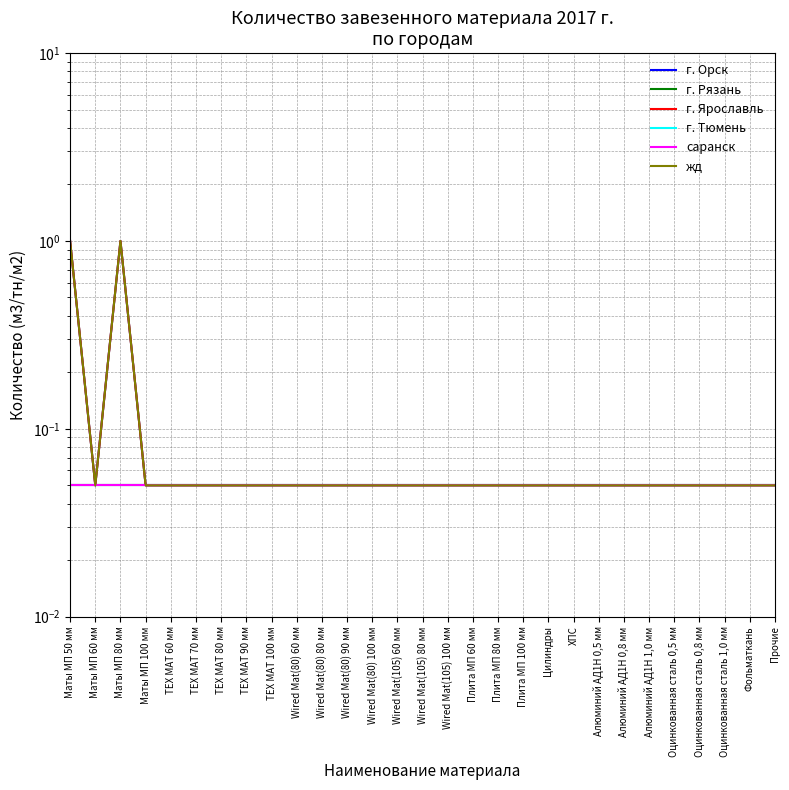

At which category does the chart reach its peak across all series?

Маты МП 50 мм